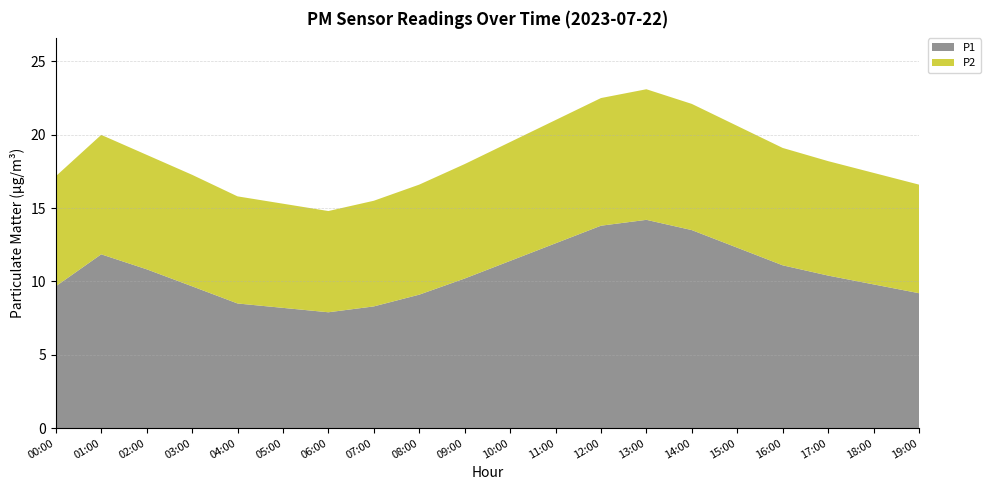

Reading left to right, what are all the values shown in this chart?

P1: 00:00=9.1	01:00=11.6	02:00=10.8	03:00=9.7	04:00=8.5	05:00=8.2	06:00=7.9	07:00=8.3	08:00=9.1	09:00=10.2	10:00=11.4	11:00=12.6	12:00=13.8	13:00=14.2	14:00=13.5	15:00=12.3	16:00=11.1	17:00=10.4	18:00=9.8	19:00=9.2
P2: 00:00=7.5	01:00=8.1	02:00=7.8	03:00=7.6	04:00=7.3	05:00=7.1	06:00=6.9	07:00=7.2	08:00=7.5	09:00=7.8	10:00=8.1	11:00=8.4	12:00=8.7	13:00=8.9	14:00=8.6	15:00=8.3	16:00=8.0	17:00=7.8	18:00=7.6	19:00=7.4